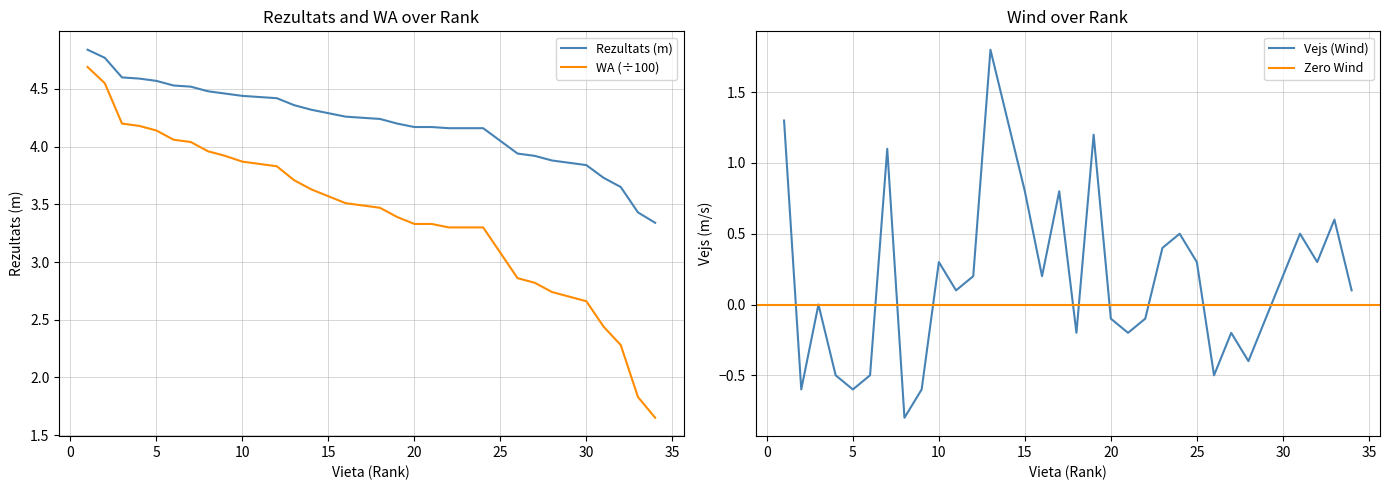

True or false: Rezultats has more than 2 interior local peaks.

False